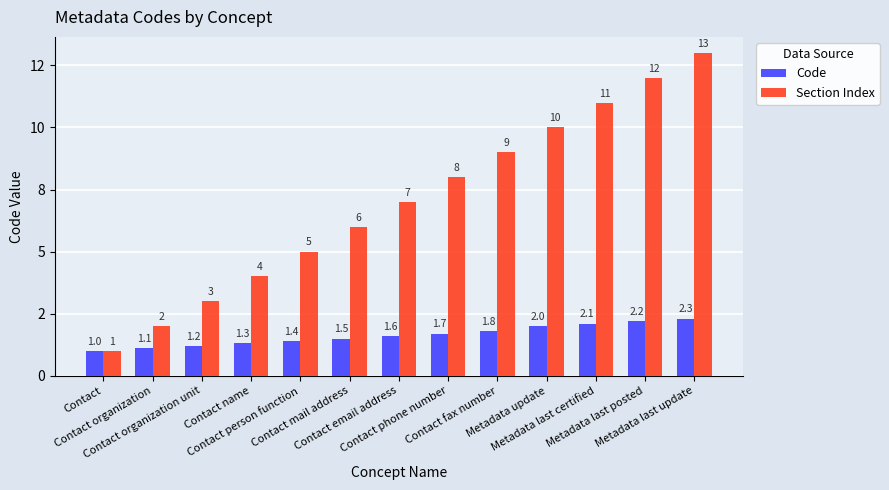

How many bars are there in each group?

2